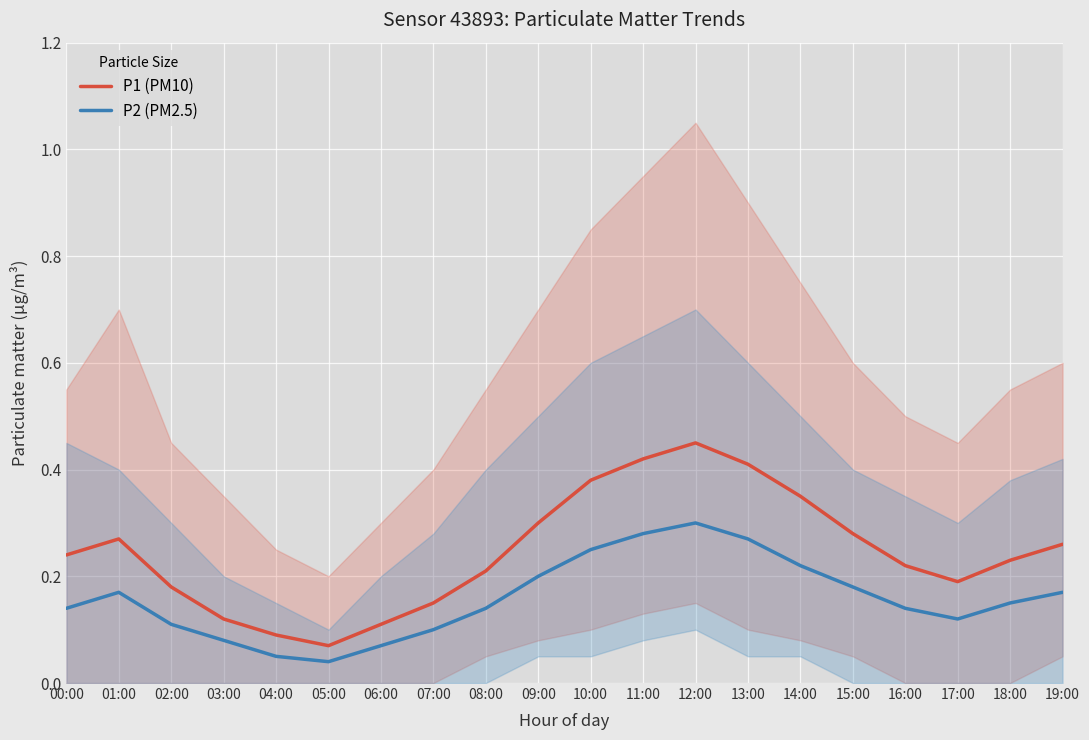

How many lines are shown in the chart?

2